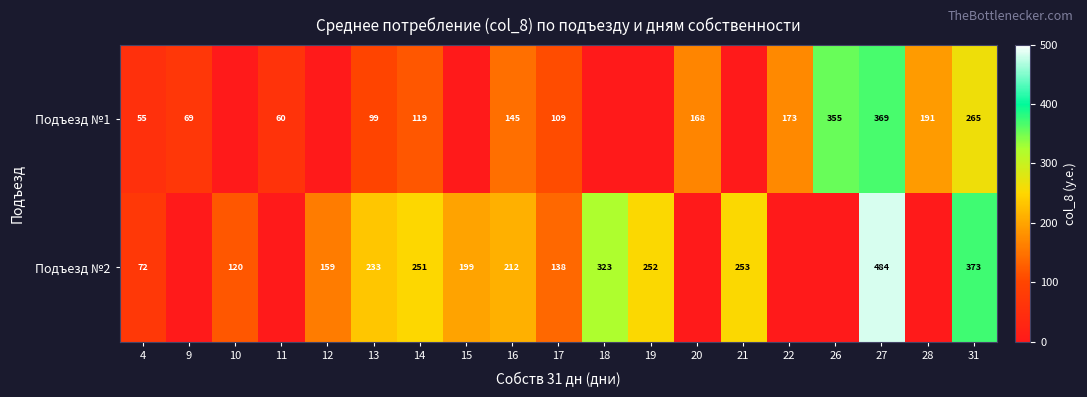

Is the value of Подъезд №2 at 13 greater than the value of Подъезд №1 at 13?

Yes